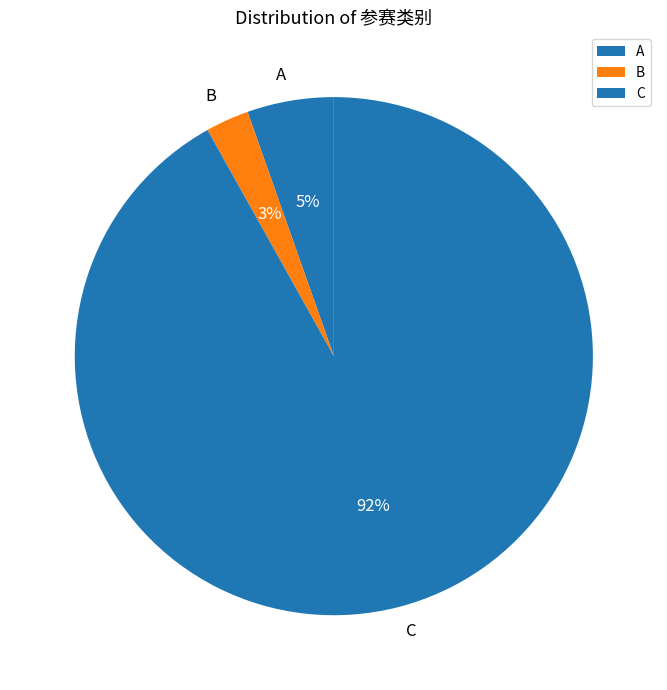

What is the ratio of the value at A to the value at C?

0.1